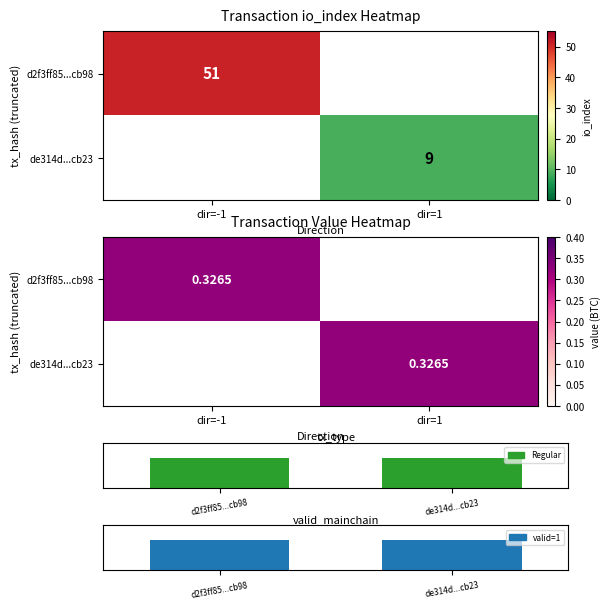

Which series has the largest range (max minus min)?

d2f3ff85...cb98